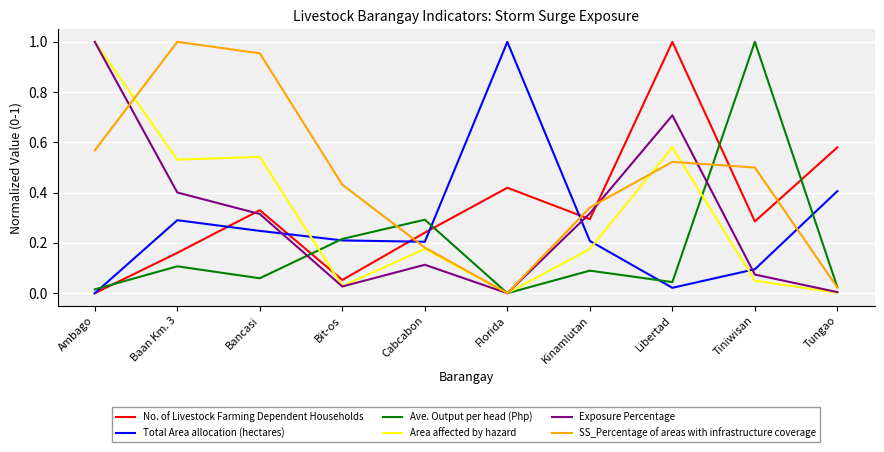

After their last crossing, which series has the higher values: No. of Livestock Farming Dependent Households or Exposure Percentage?

No. of Livestock Farming Dependent Households